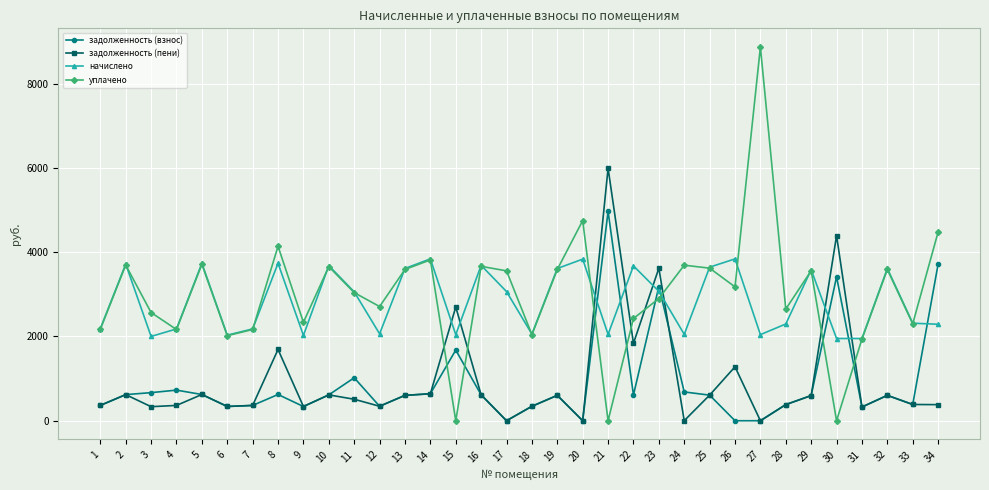

Is it true that начислено equals 3335.8 at 18?

False